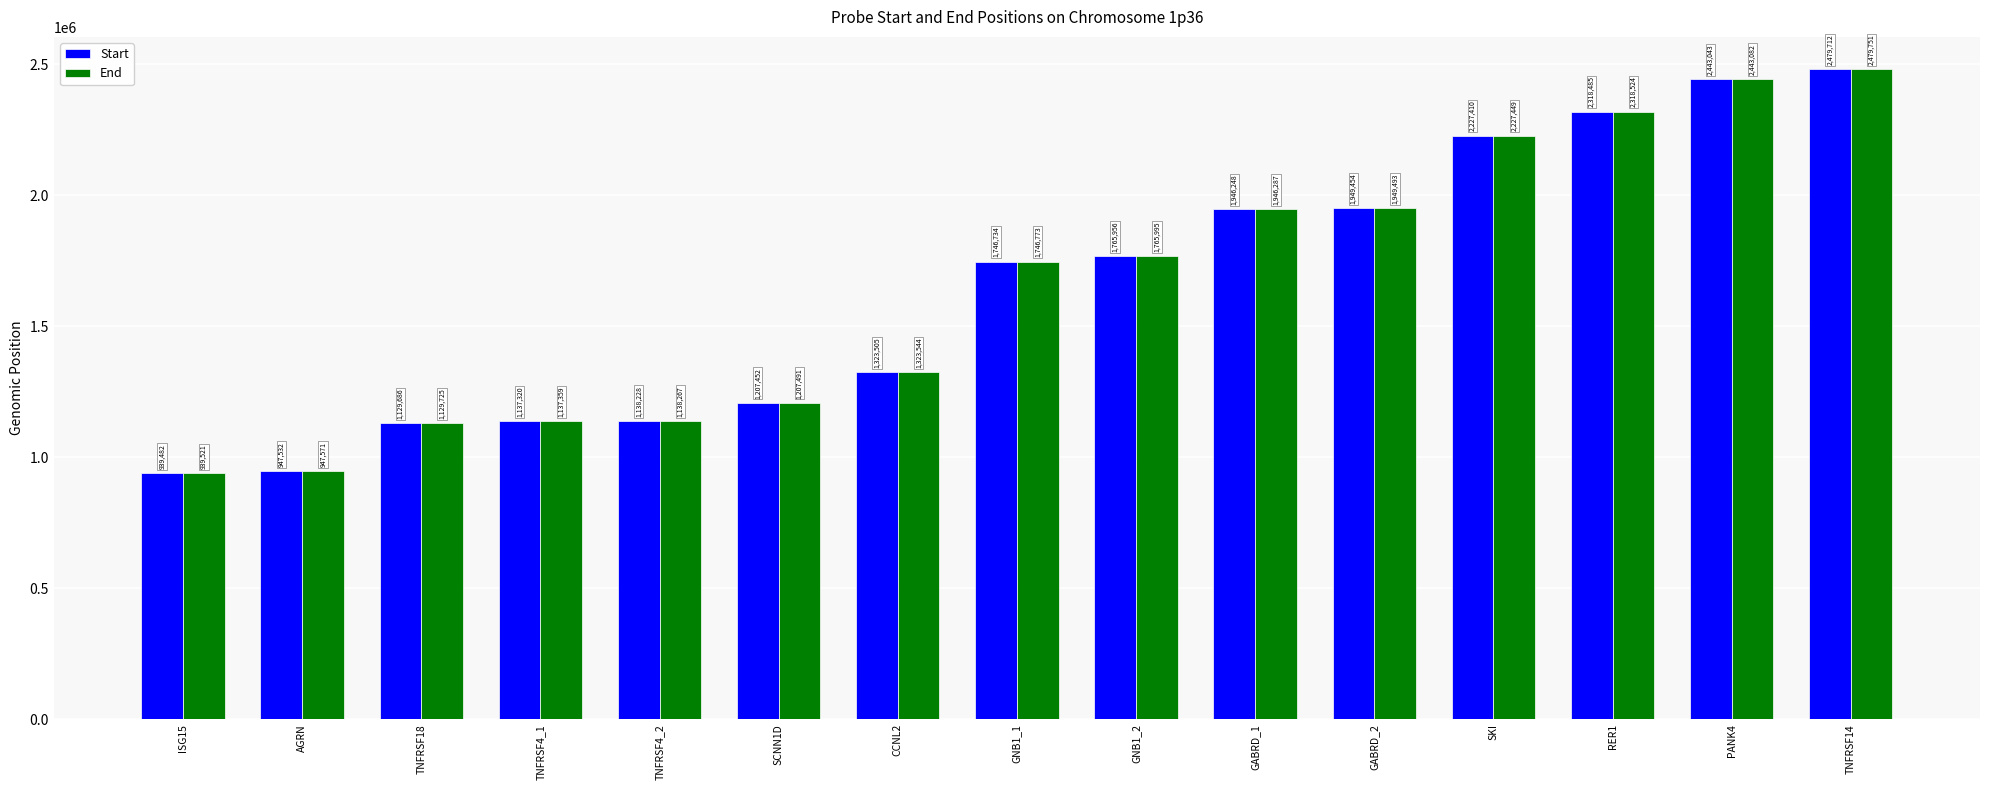

Are the bars grouped side by side (vs. stacked)?

Yes